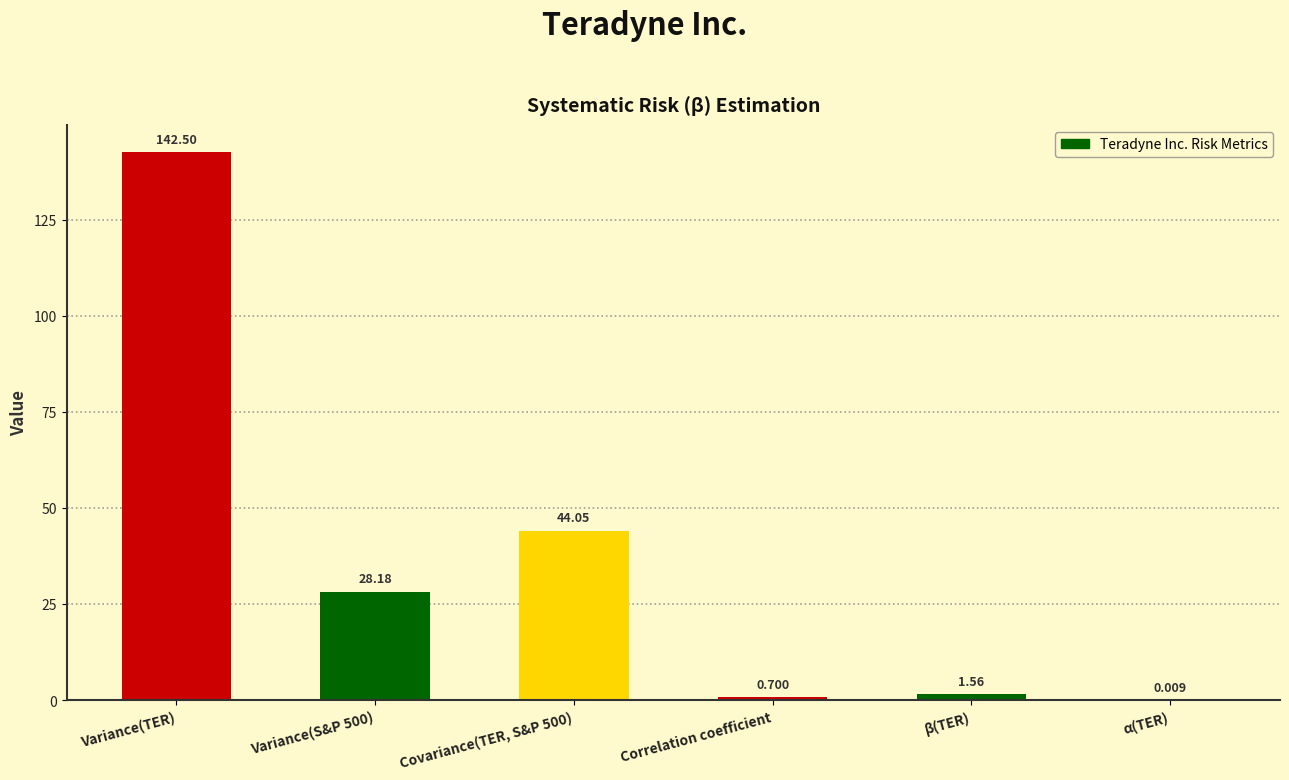

Between Correlation coefficient and Variance(TER), which is larger?

Variance(TER)